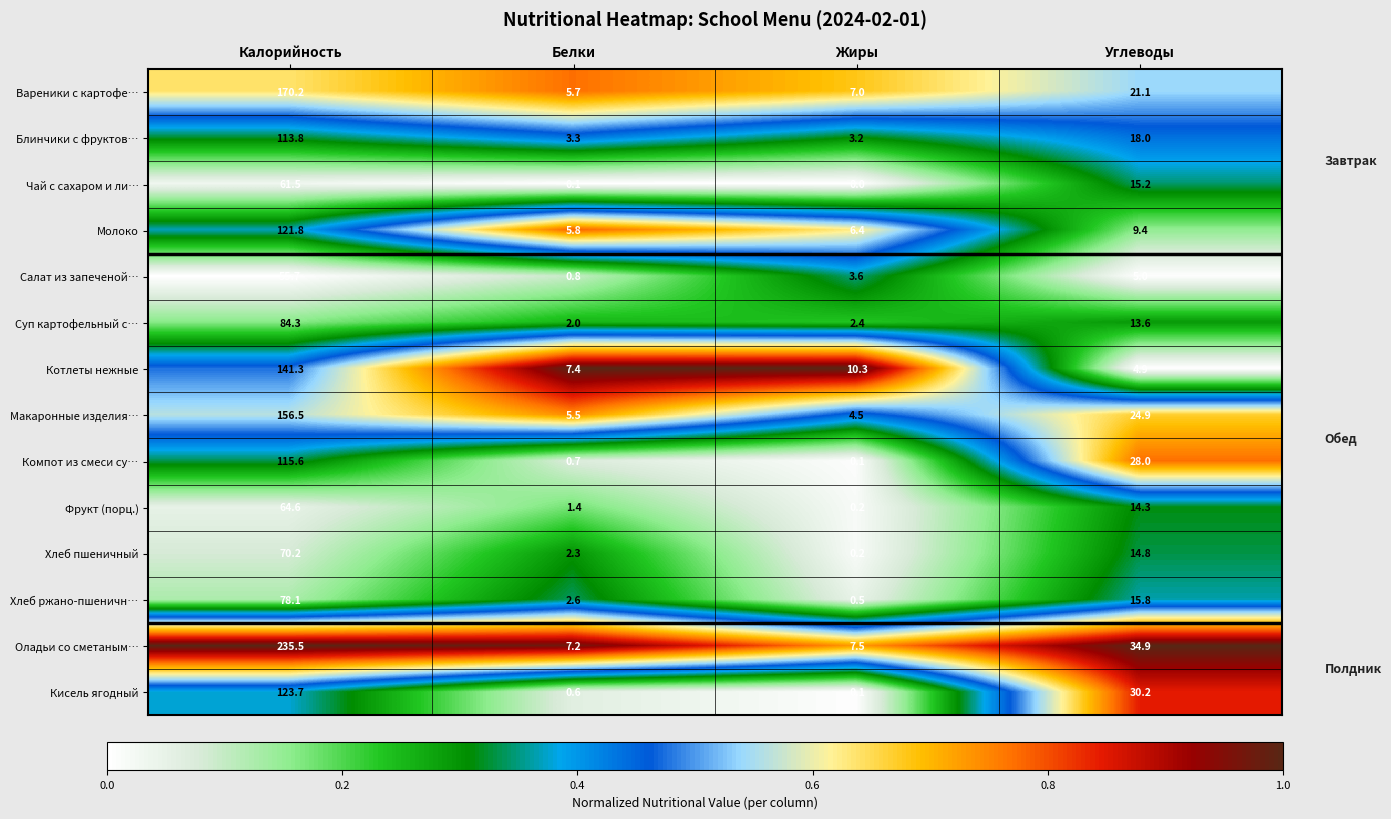

Which series has the largest total across all categories?

Оладьи со сметаным…